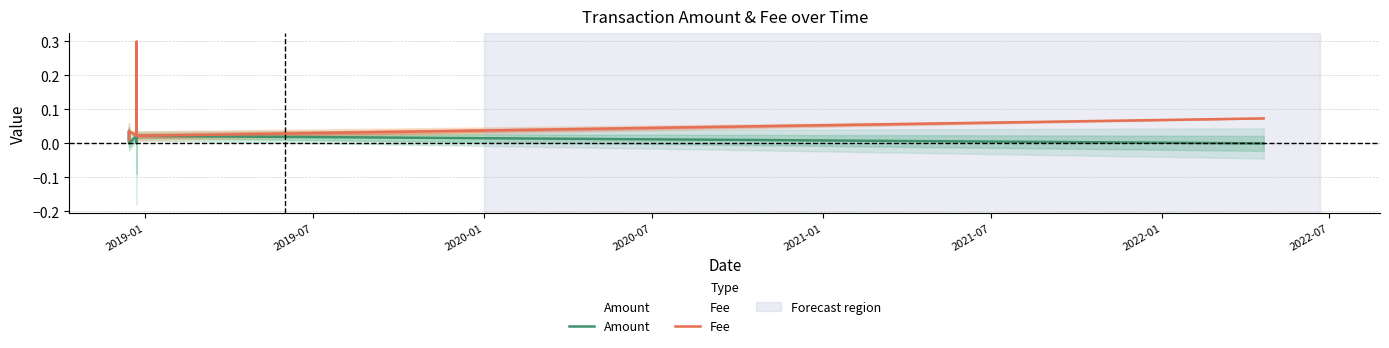

True or false: Amount and Fee cross at least once.

False